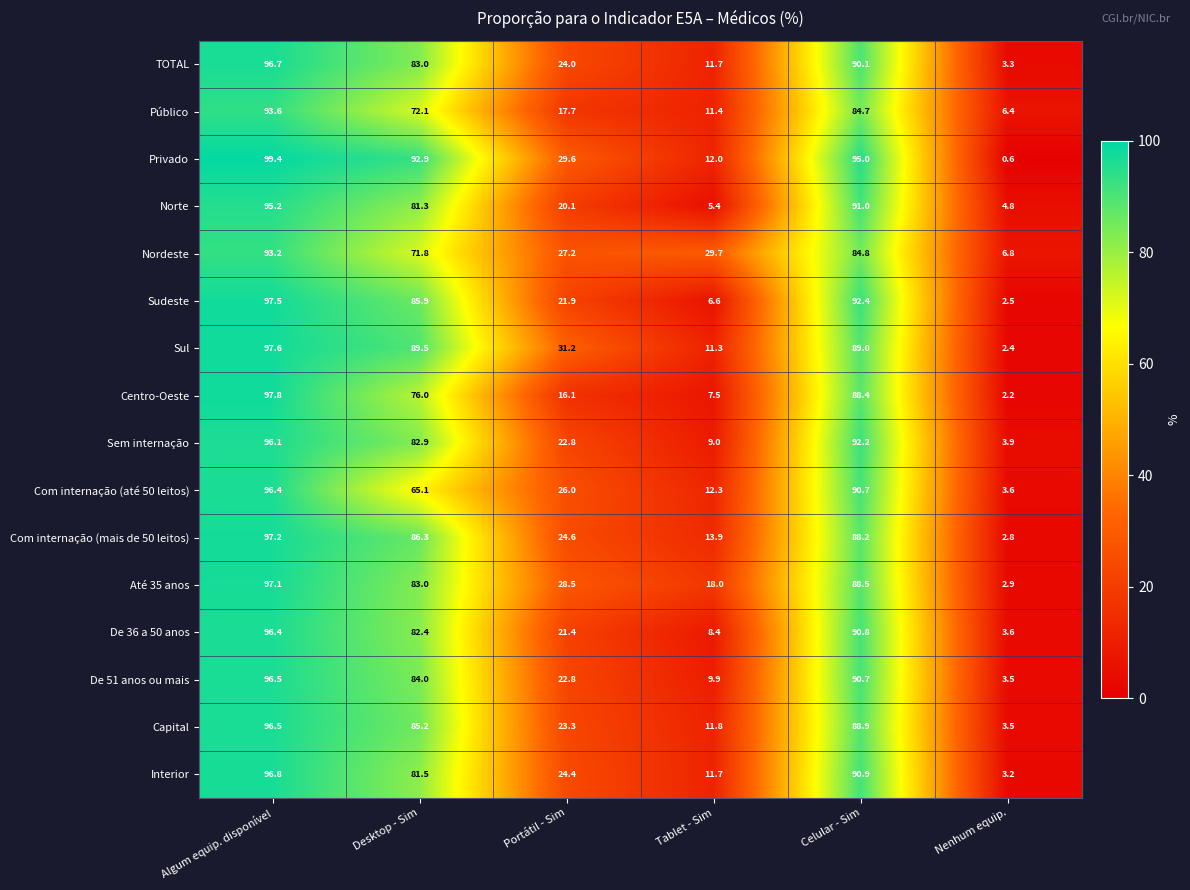

How many series are shown in this chart?

16